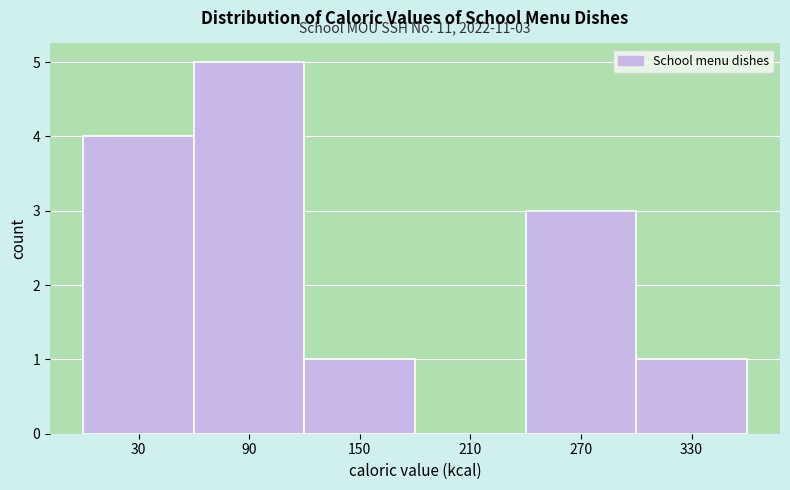

Which range on the x-axis has the tallest bar?

60 to 120